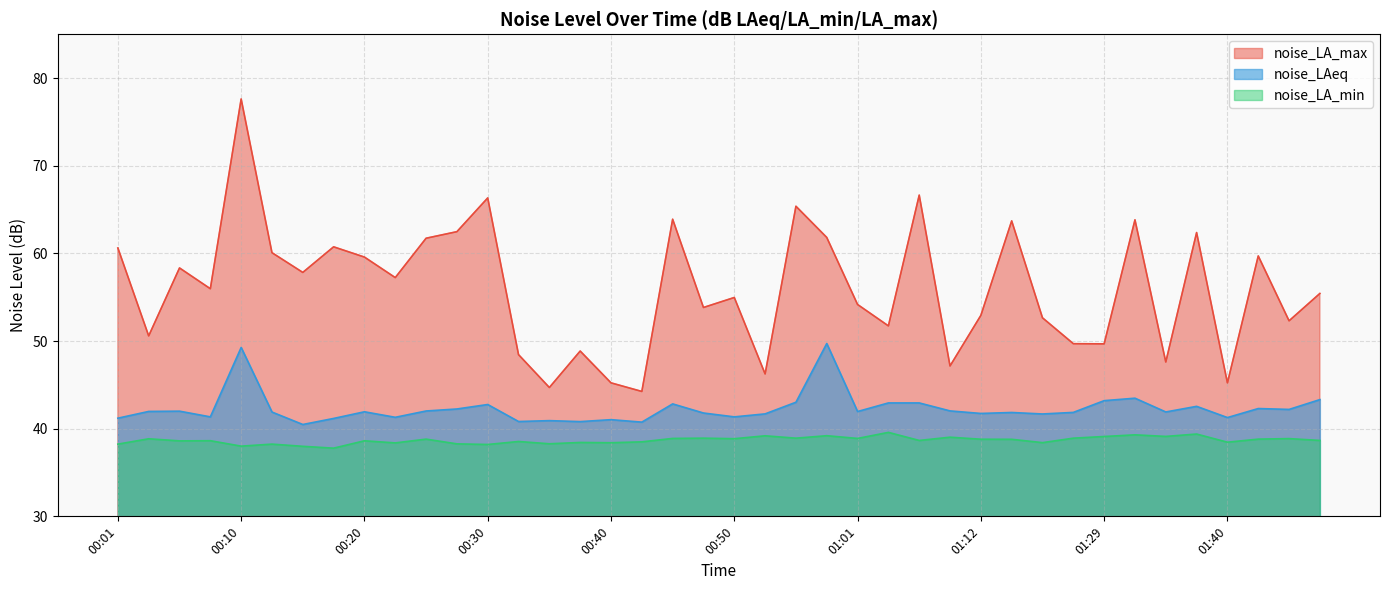

How many lines are shown in the chart?

3